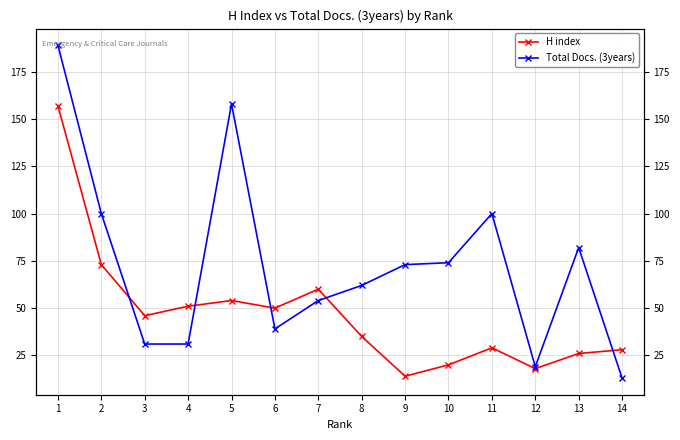

How many values in the H index series exceed 46?

6